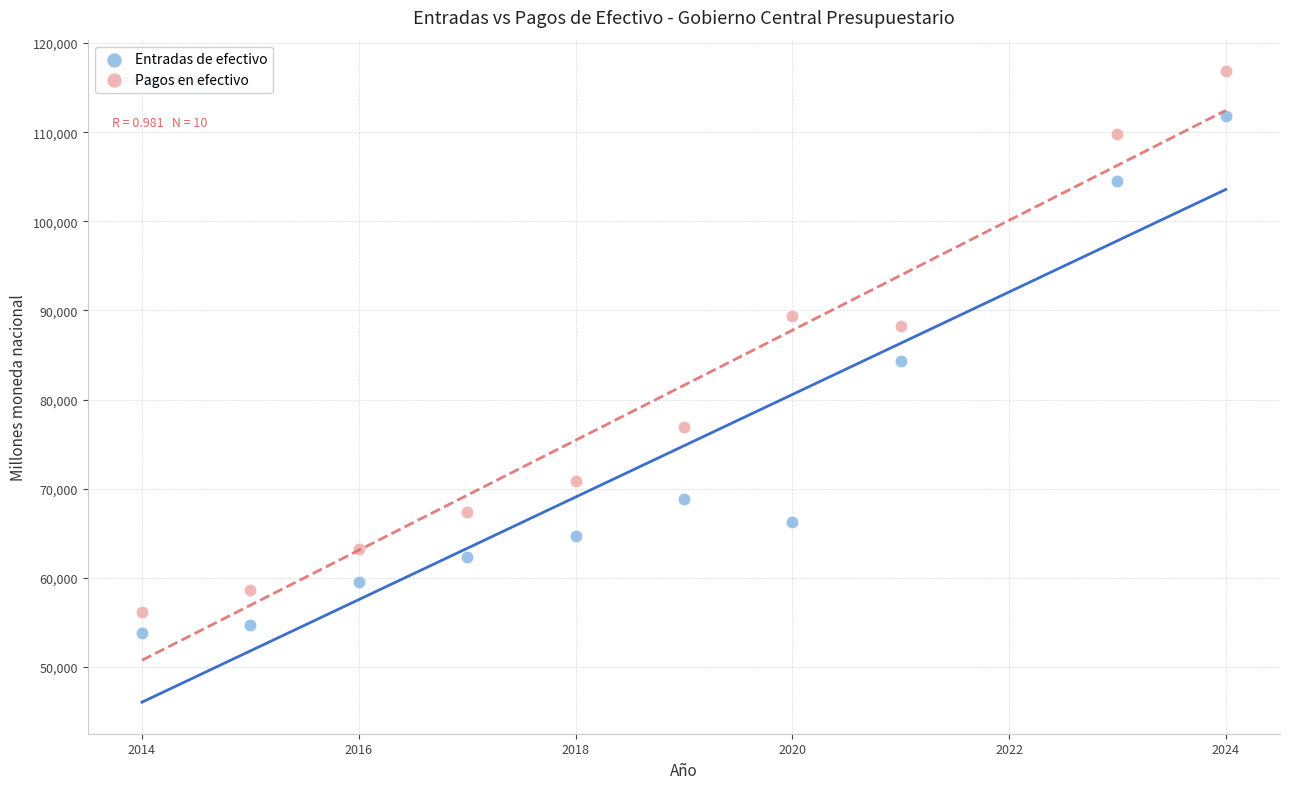

Which series contains the highest Y value?

Pagos en efectivo